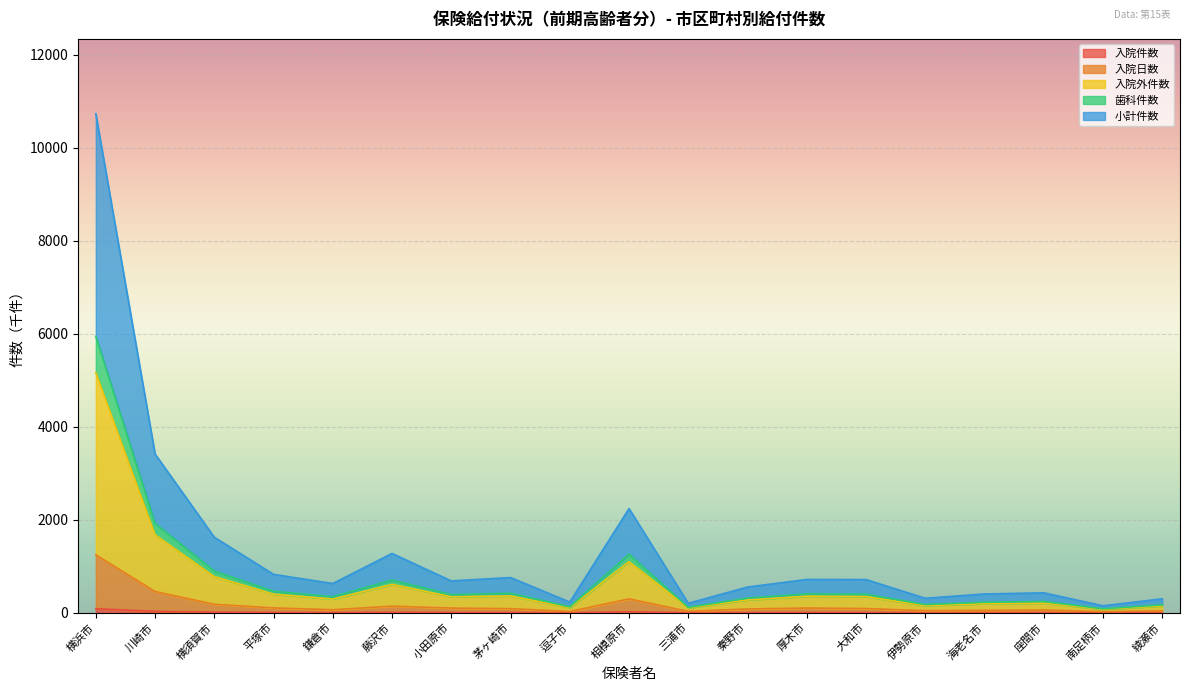

What is the label of the 3rd point from the right?

座間市